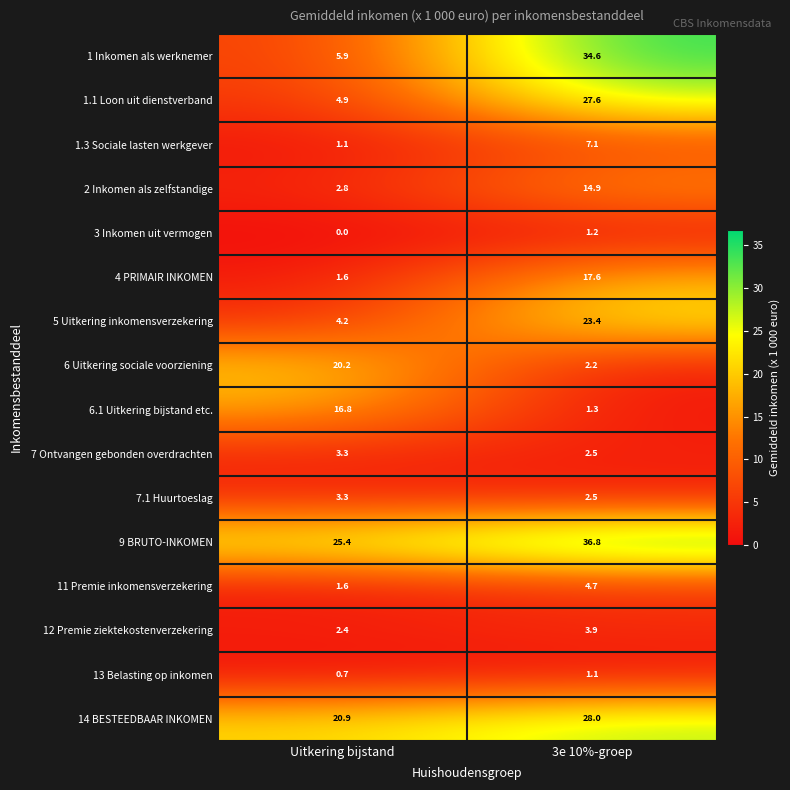

Where is 1.3 Sociale lasten werkgever nearest to the value 4?

Uitkering bijstand